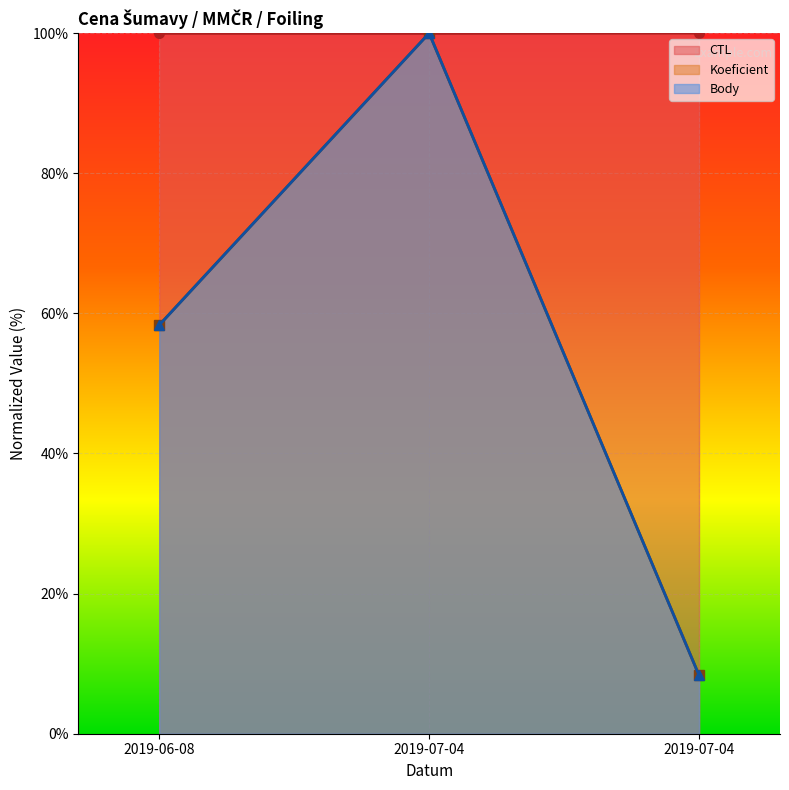

At 2019-06-08, list the series in order from smallest to largest.

Koeficient, Body, CTL